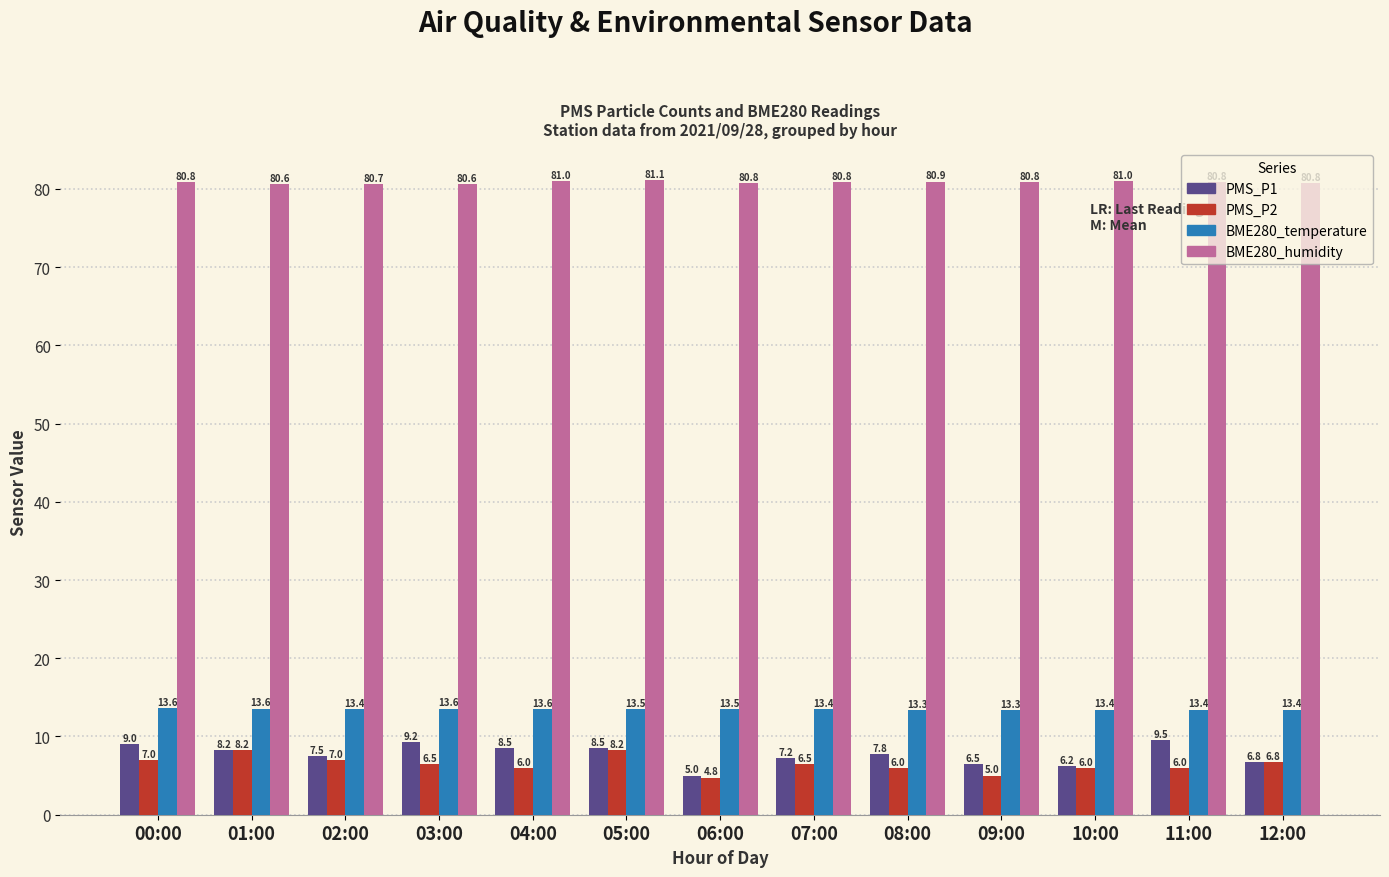

How many categories are shown in the chart?

13